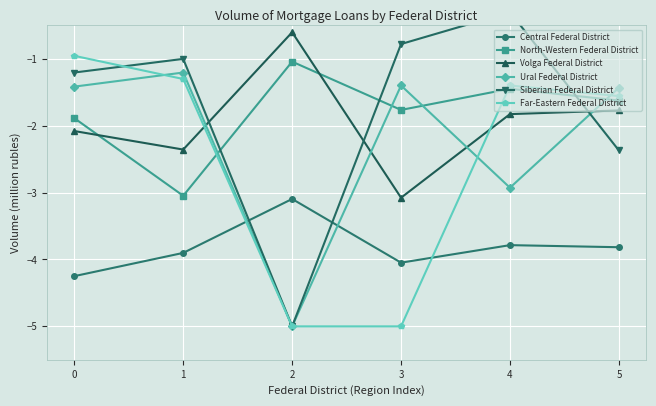

How many times do Ural Federal District and Volga Federal District cross each other?

4